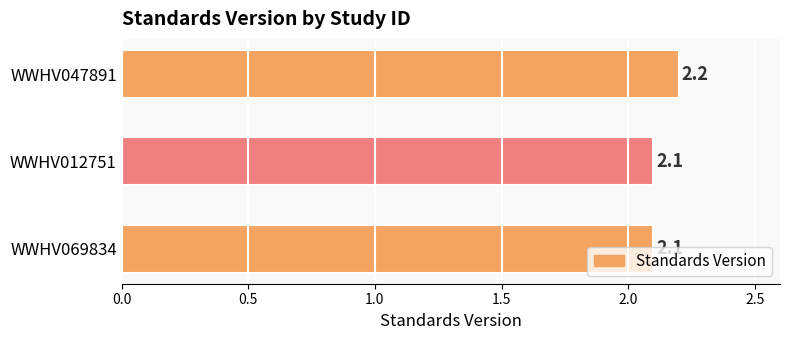

What is the smallest value displayed?

2.1